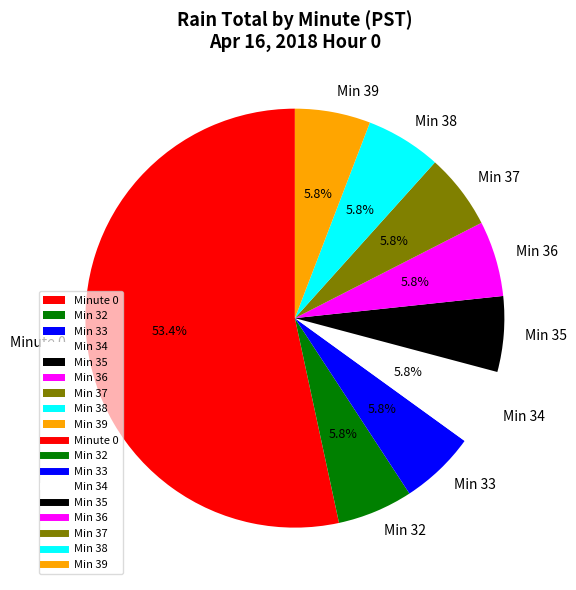

Which category accounts for the majority?

Minute 0